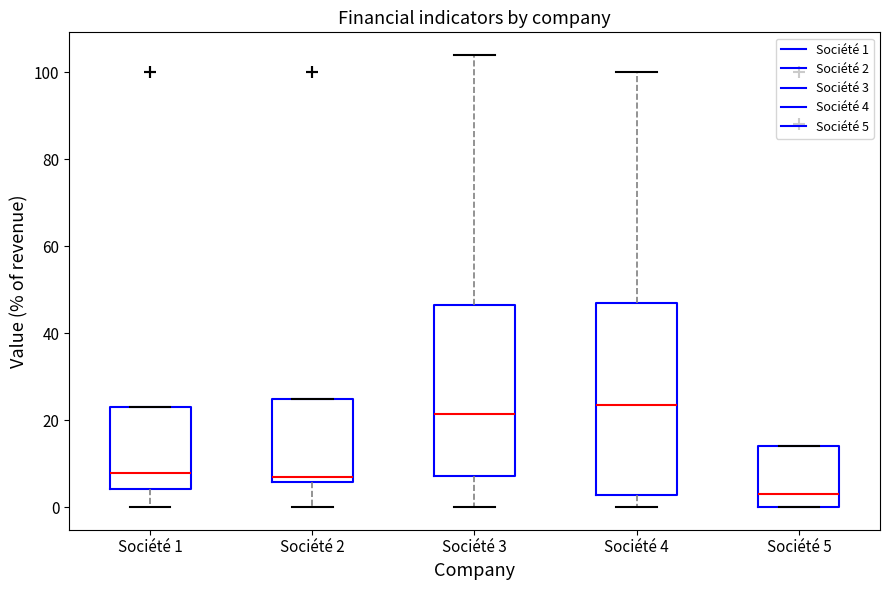

Which box has the lowest median line?

Société 5